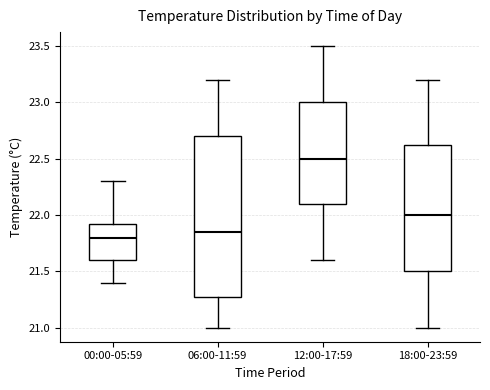

Which box's median line is the highest?

12:00-17:59